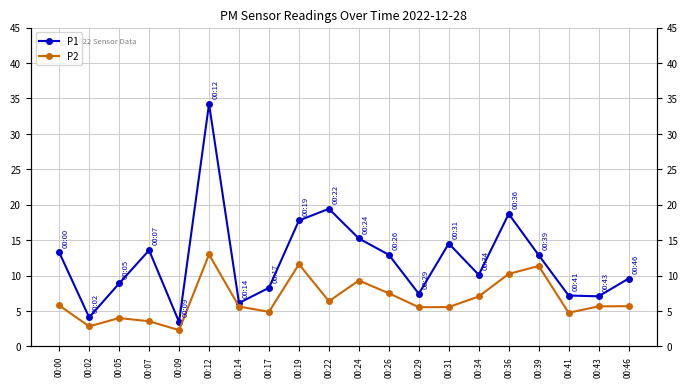

True or false: P1 has a value of 5.6 at 00:39.

False